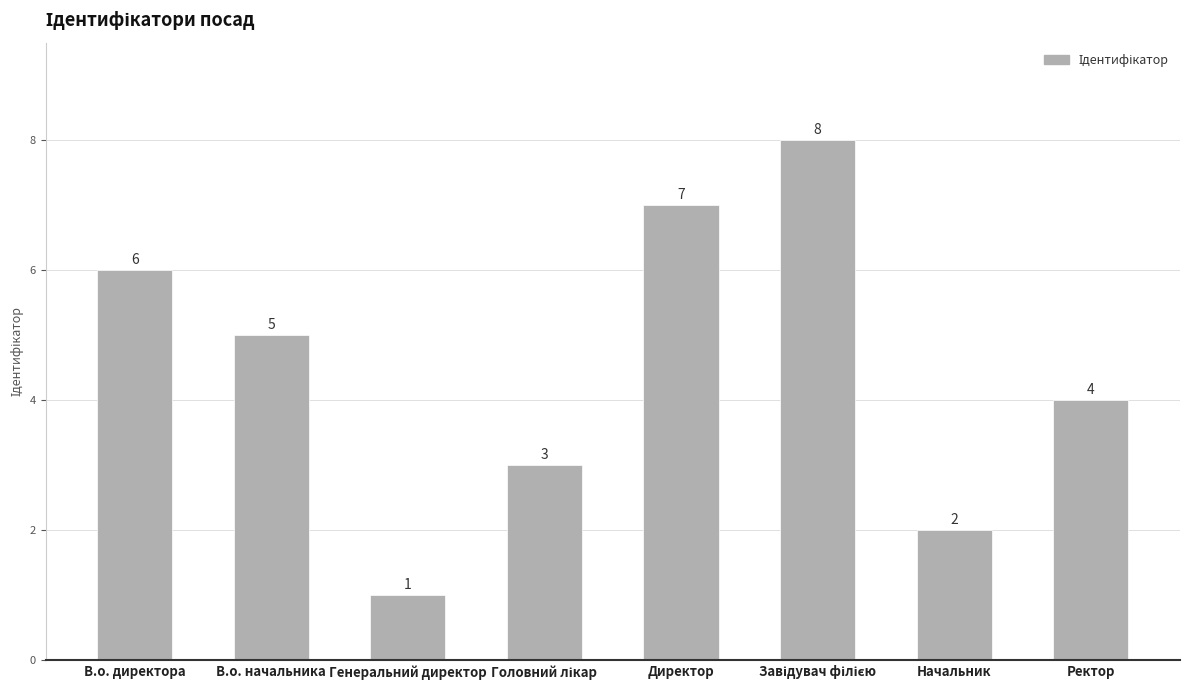

What is the minimum value shown in the chart?

1